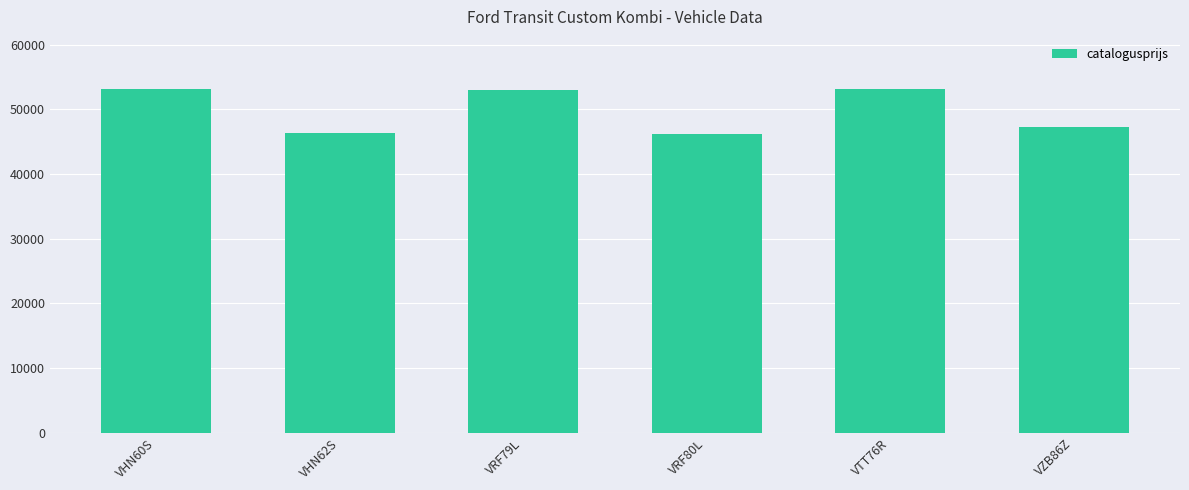

Between VHN60S and VHN62S, which is larger?

VHN60S